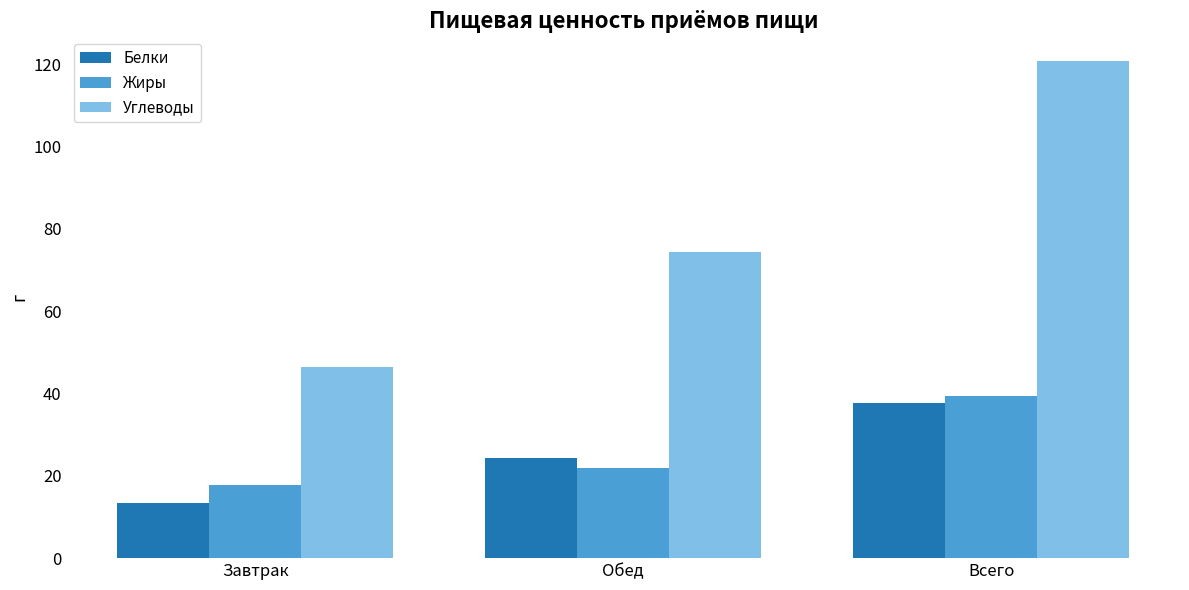

At which label is Белки closest to 25?

Обед